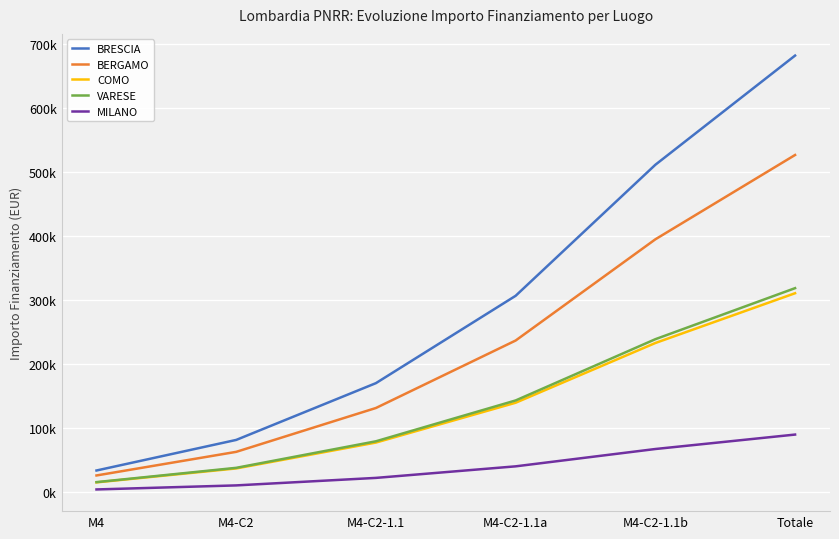

The value of BRESCIA at M4-C2-1.1 is 254069.2. True or false?

False